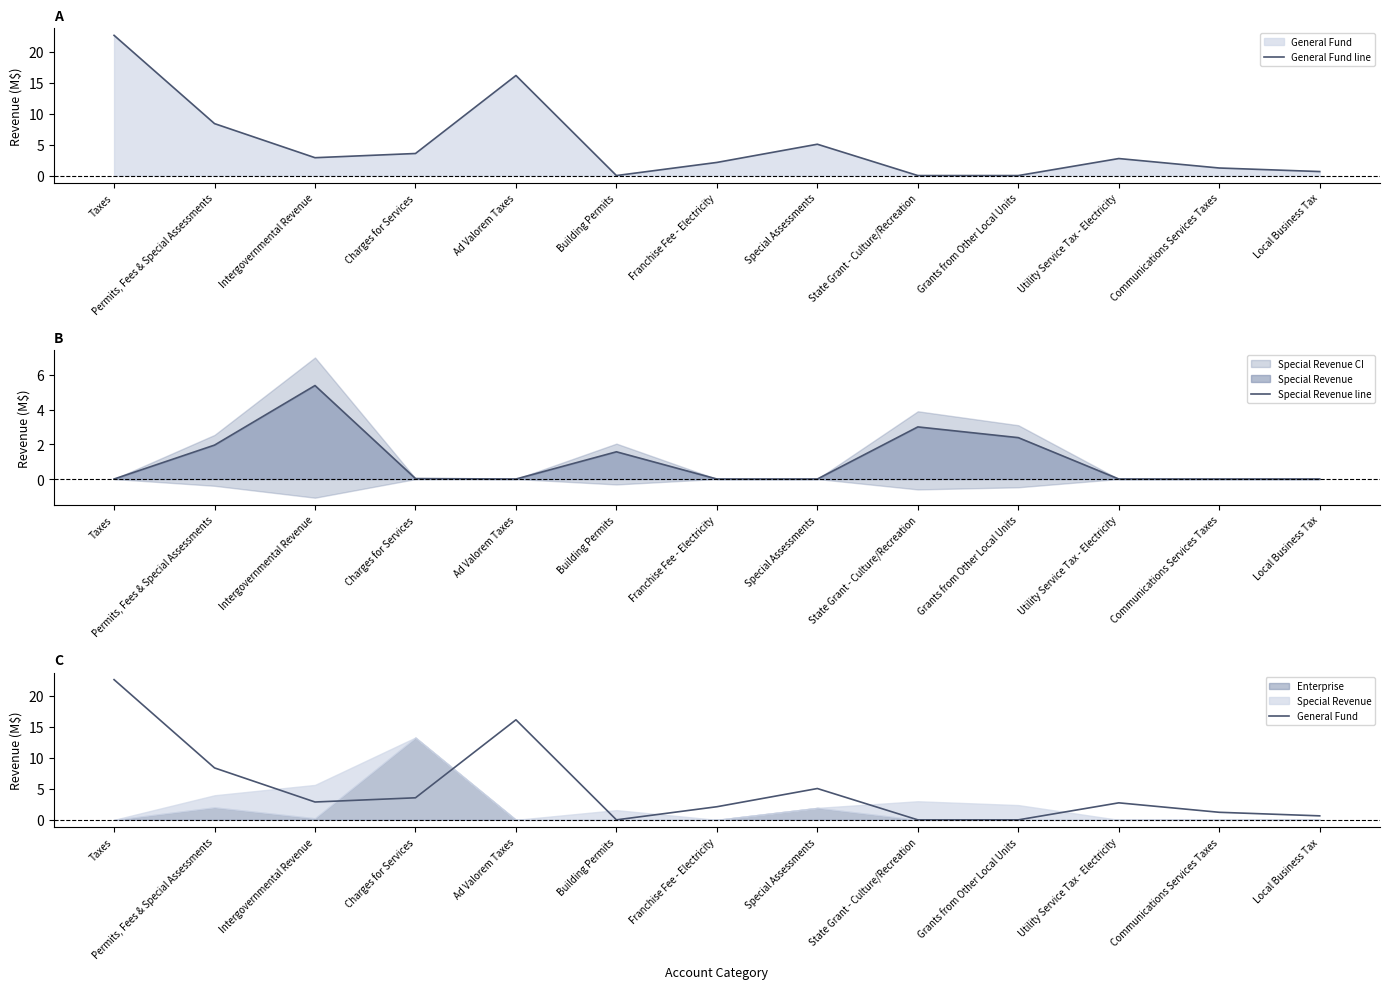

Which series changed the most between State Grant - Culture/Recreation and Communications Services Taxes?

Special Revenue line